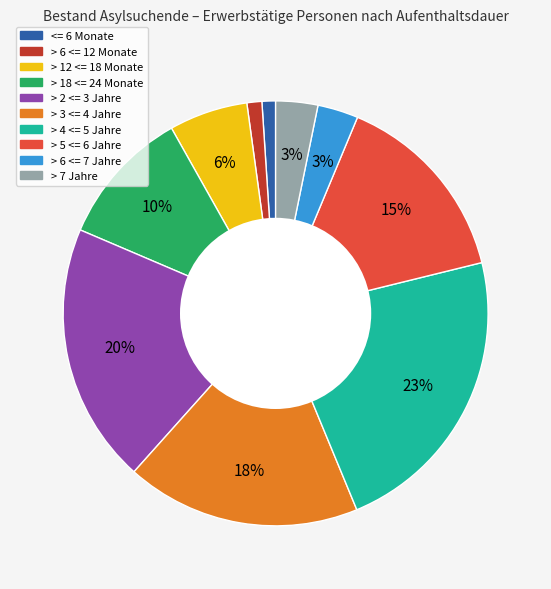

Is there any slice that represents more than half of the pie?

No